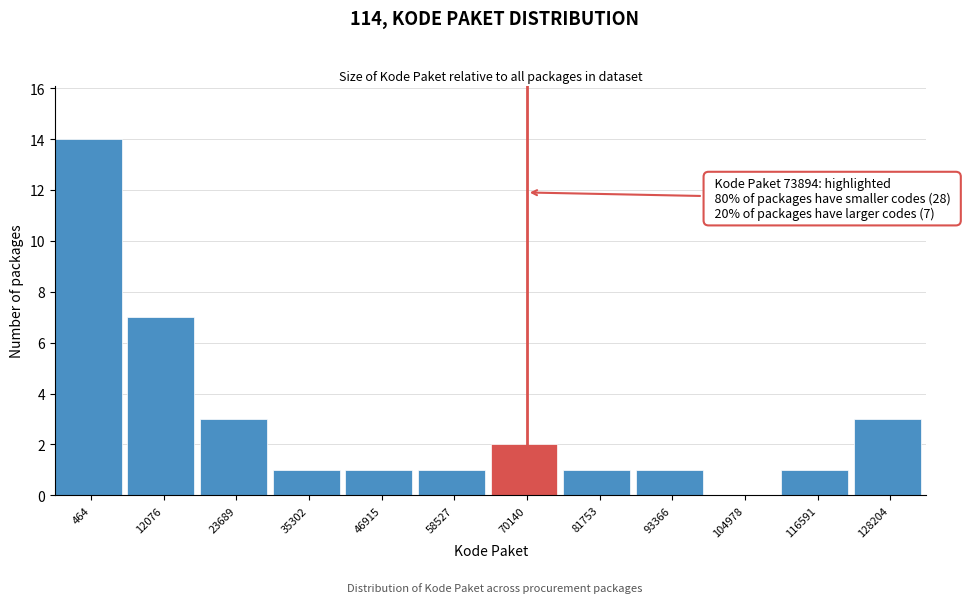

Reading right to left, extract all data points from this chart.

128204=3	116591=1	104978=0	93366=1	81753=1	70140=2	58527=1	46915=1	35302=1	23689=3	12076=7	464=14